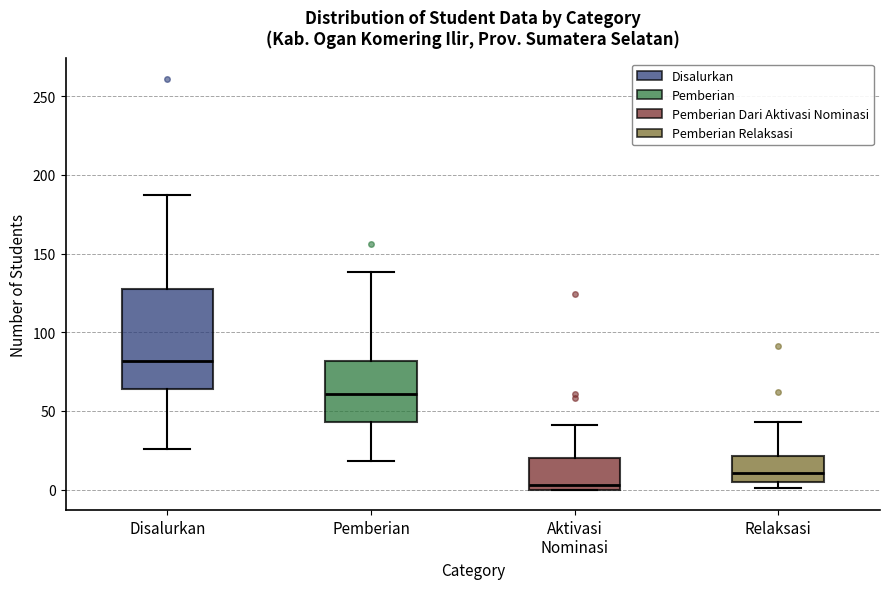

Where does the median line of the box for Disalurkan sit on the y-axis? The values are not printed on the chart, so give them approximately, as read against the axis.

80